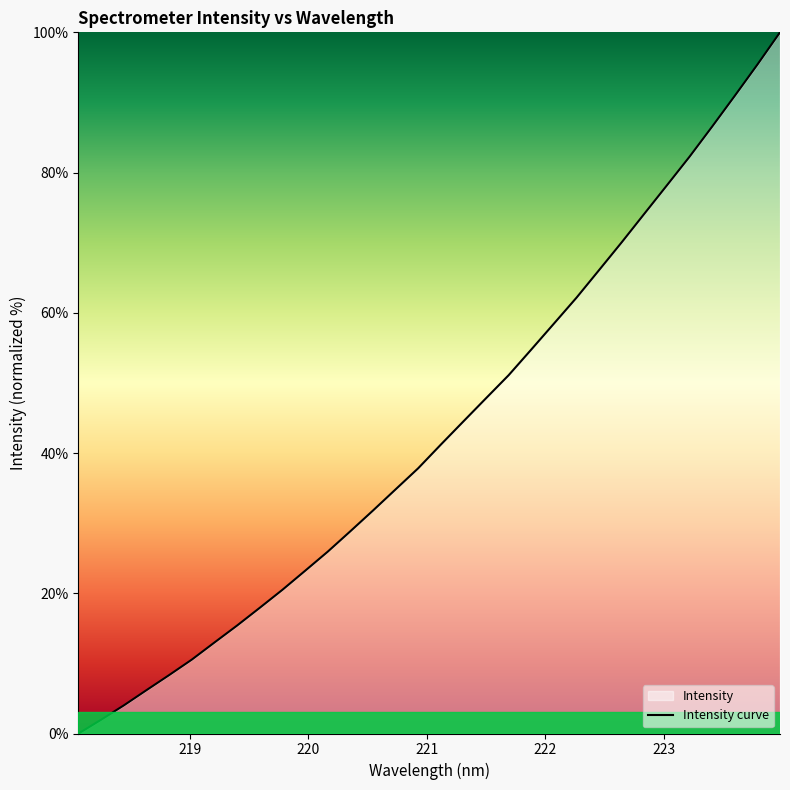

Does the chart display data point markers on the line(s)?

No